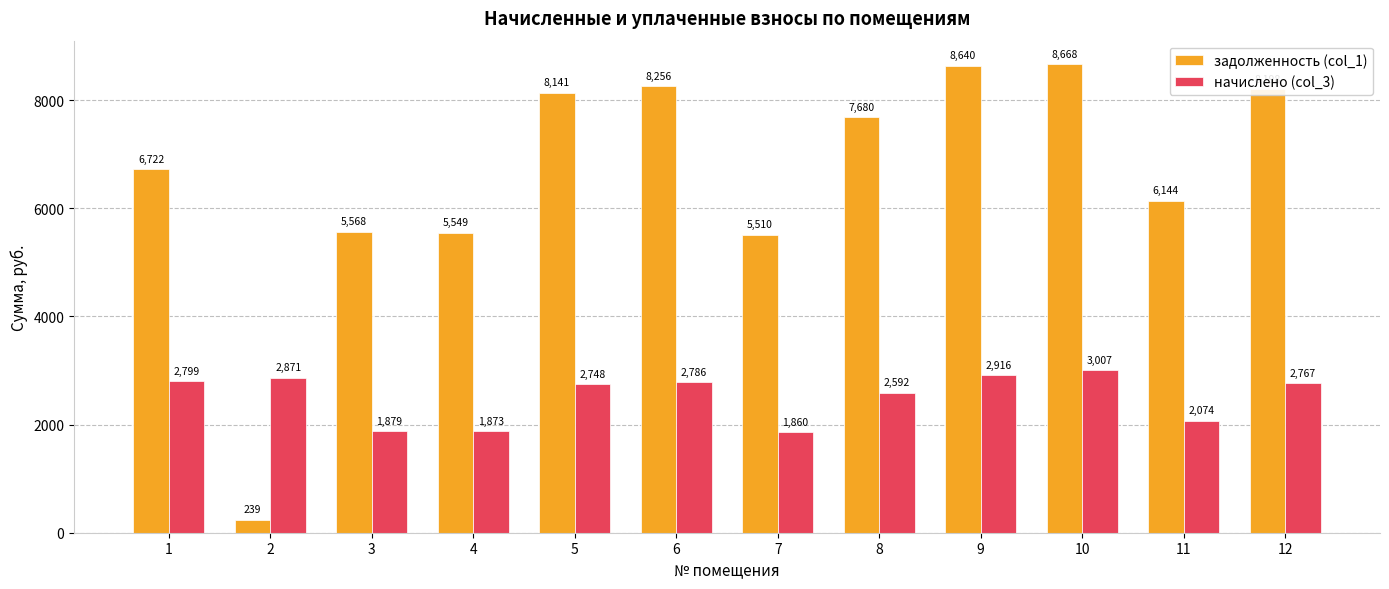

True or false: начислено (col_3) has a value of 2073.6 at 11.

True